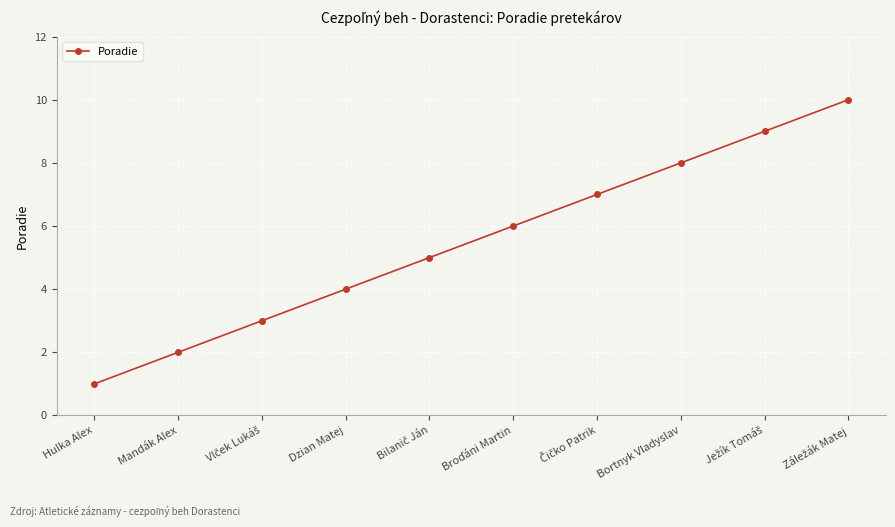

Reading left to right, extract all data points from this chart.

1	2	3	4	5	6	7	8	9	10